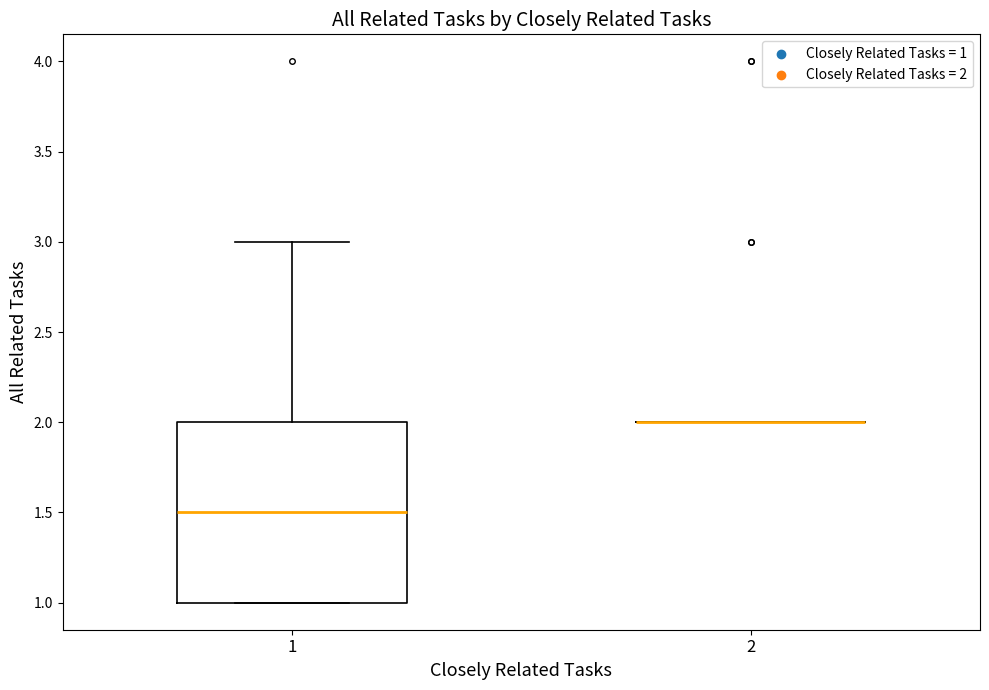

Where is the lower edge of the box at x = 1 on the y-axis? The values are not printed on the chart, so give them approximately, as read against the axis.

1.0